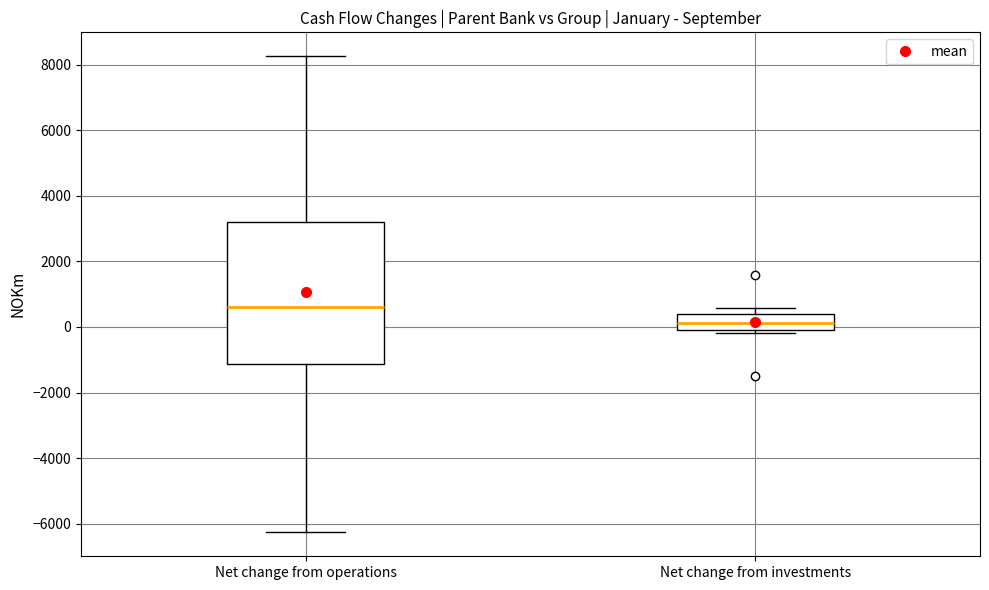

Reading left to right, read every box against the y-axis: the position of its median line, the range the box covers, and the ends of its whiskers. The values are not printed on the chart, so give them approximately, as read against the axis.

Net change from operations: median 600, box -1200 to 3200, whiskers -6200 to 8200
Net change from investments: median 200, box 0 to 400, whiskers -200 to 600